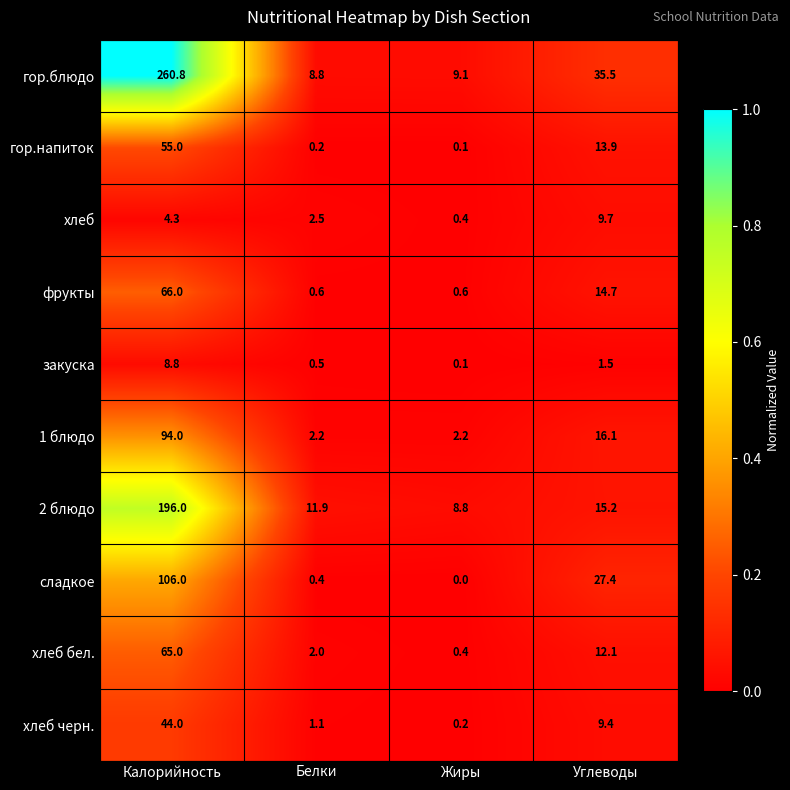

Is it true that гор.блюдо equals 260.8 at Калорийность?

True